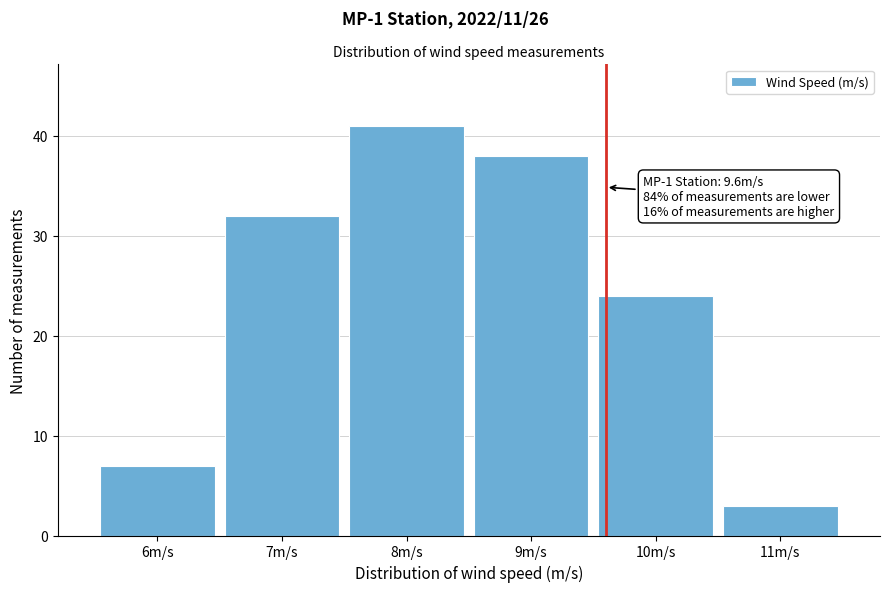

Over which range of the x-axis is the bar tallest?

7.5 to 8.5